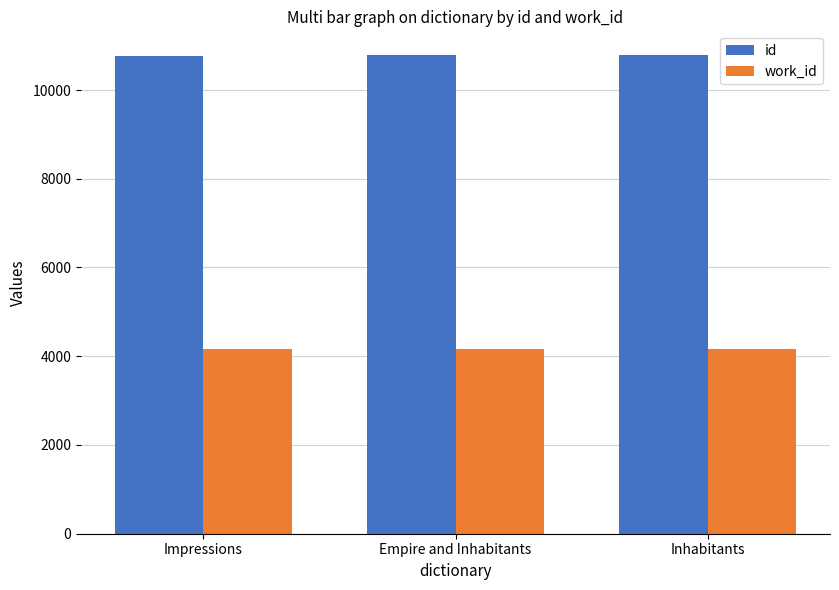

What value does the work_id series have at Inhabitants?

4167